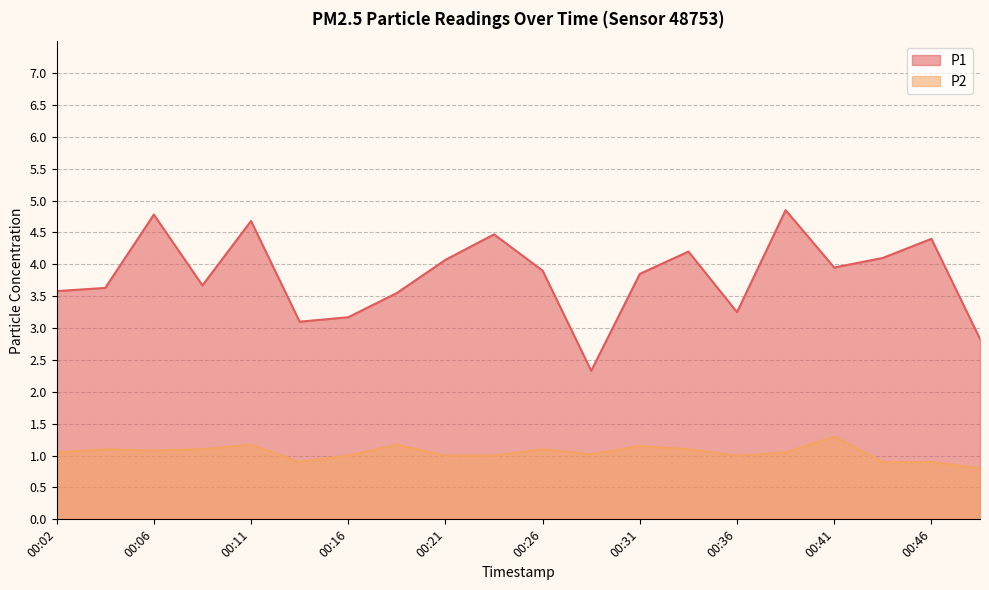

Which has a higher value, 00:46 or 00:11?

00:11